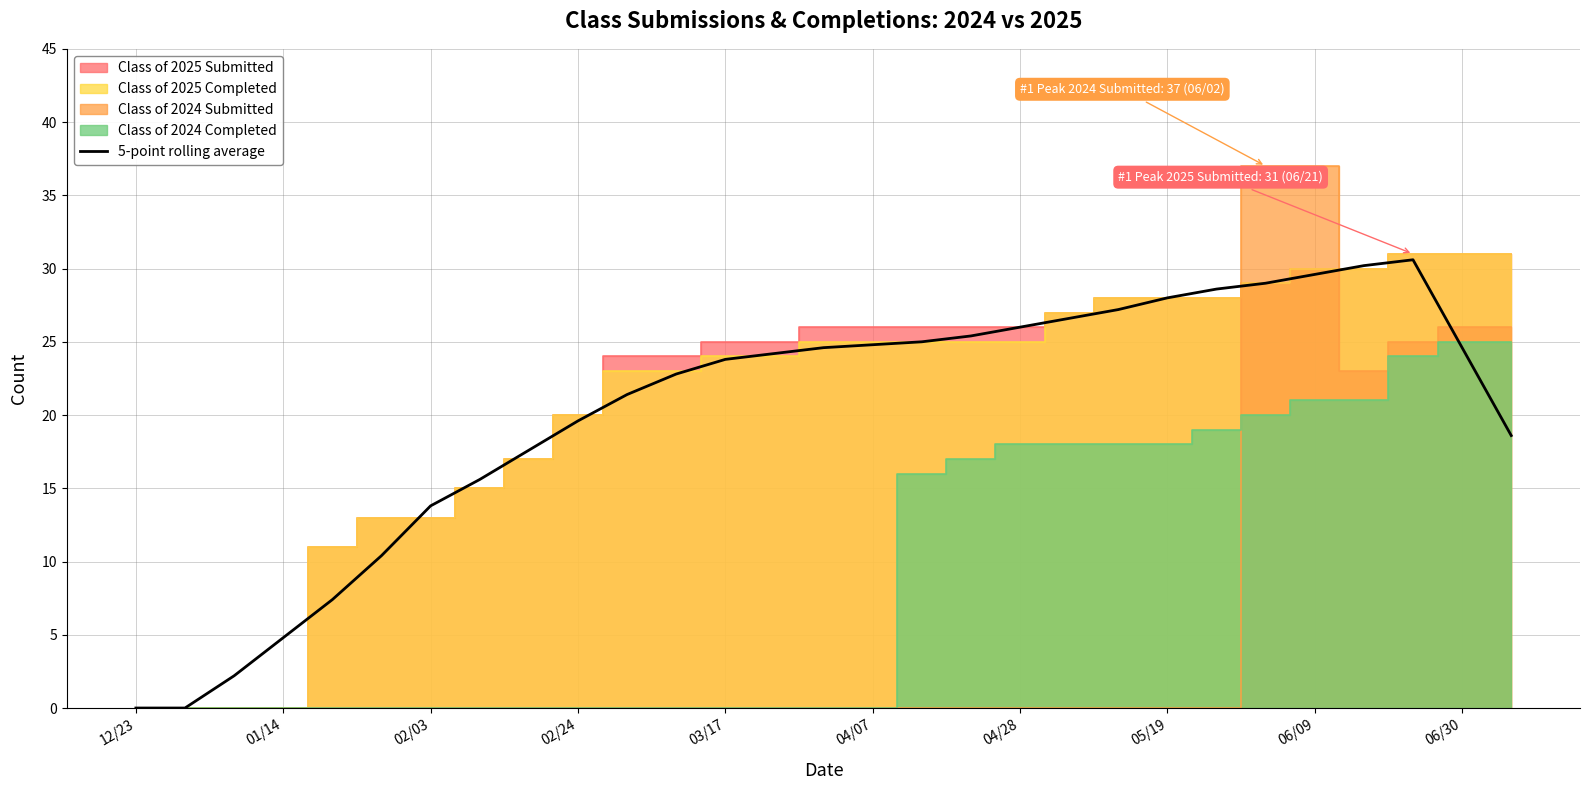

True or false: 5-point rolling average has a value of 16.2 at 05/19.

False